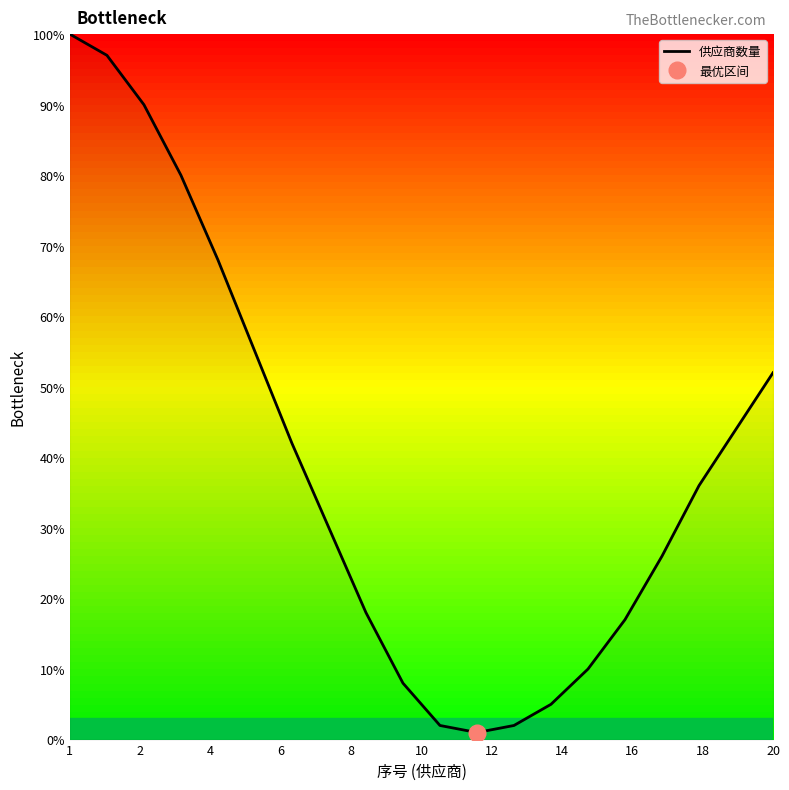

Between 12 and 6, which is larger?

6